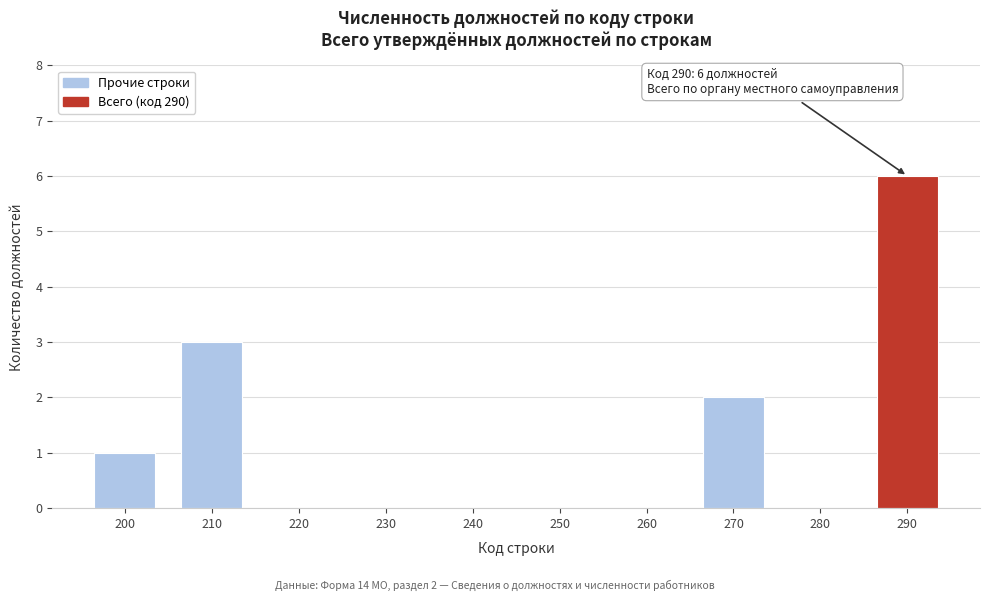

Reading right to left, extract all data points from this chart.

290=6	280=0	270=2	260=0	250=0	240=0	230=0	220=0	210=3	200=1